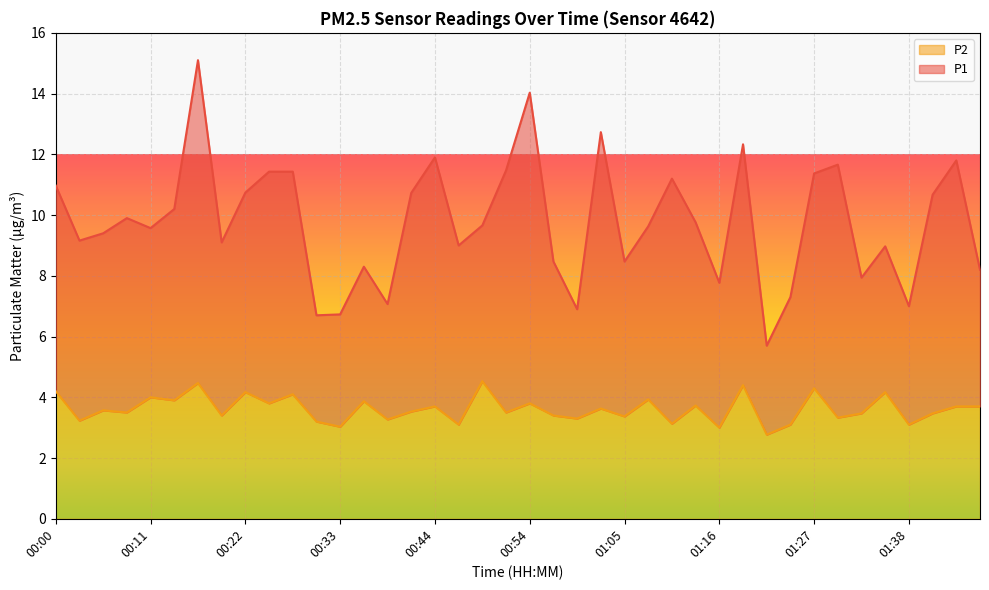

What position from the left is 01:30?

34